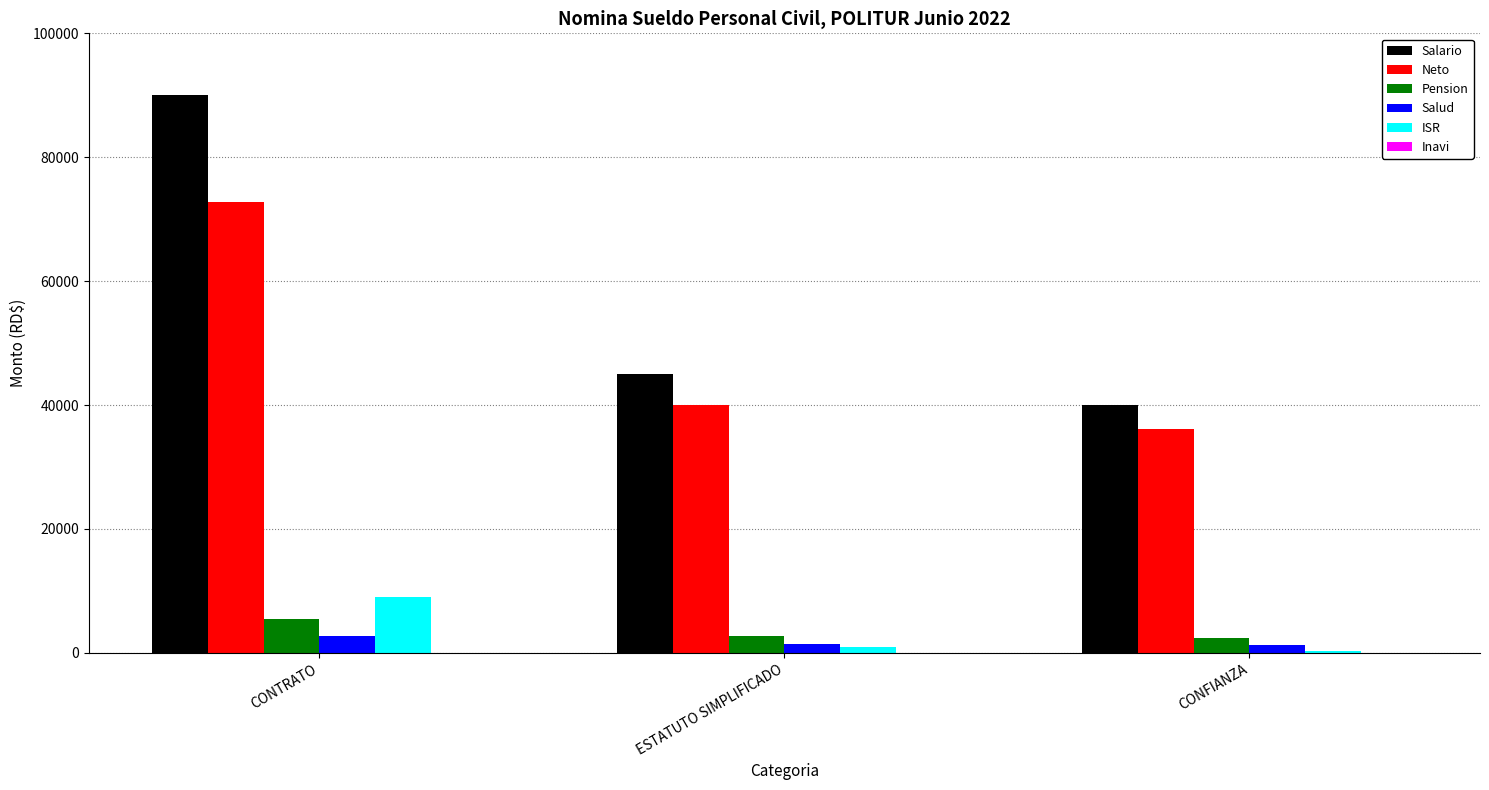

Are the bars horizontal?

No